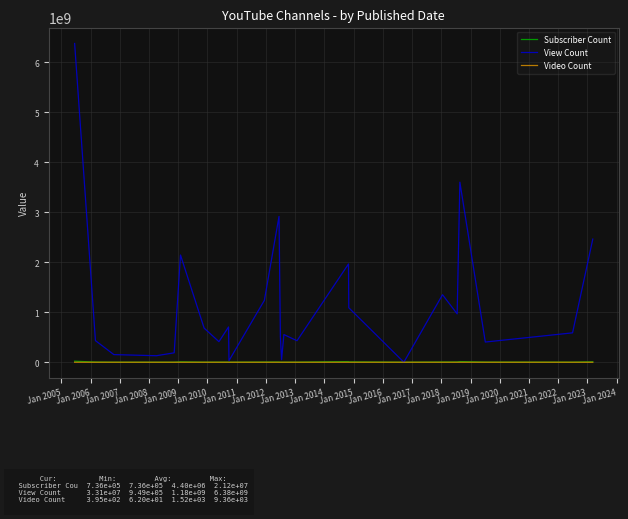

Which series has the largest range (max minus min)?

View Count